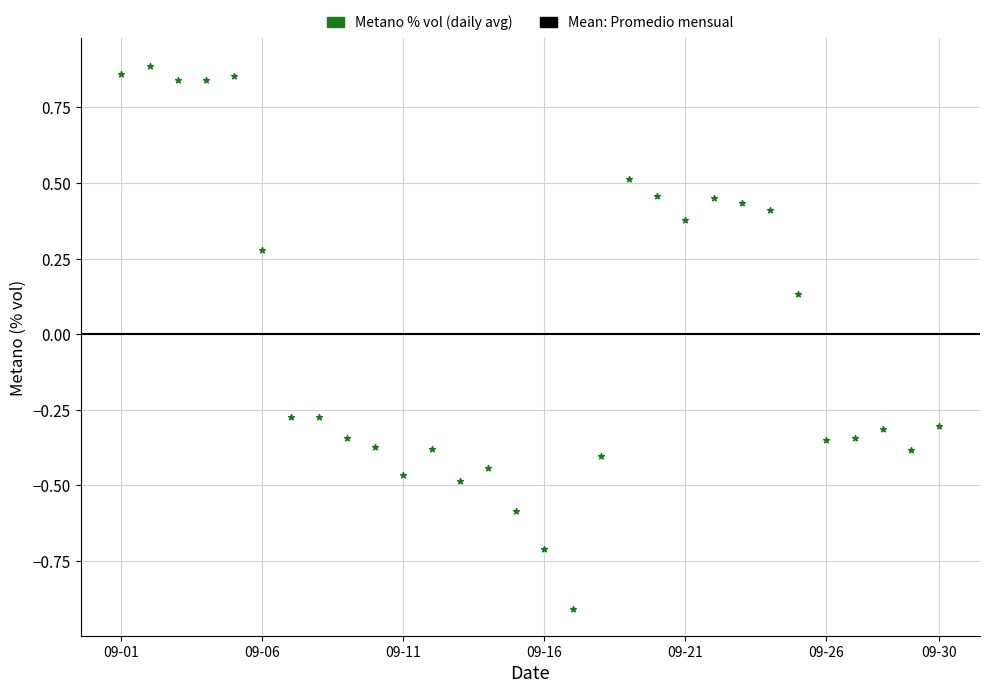

What is the range of Y values (max minus min)?

1.8